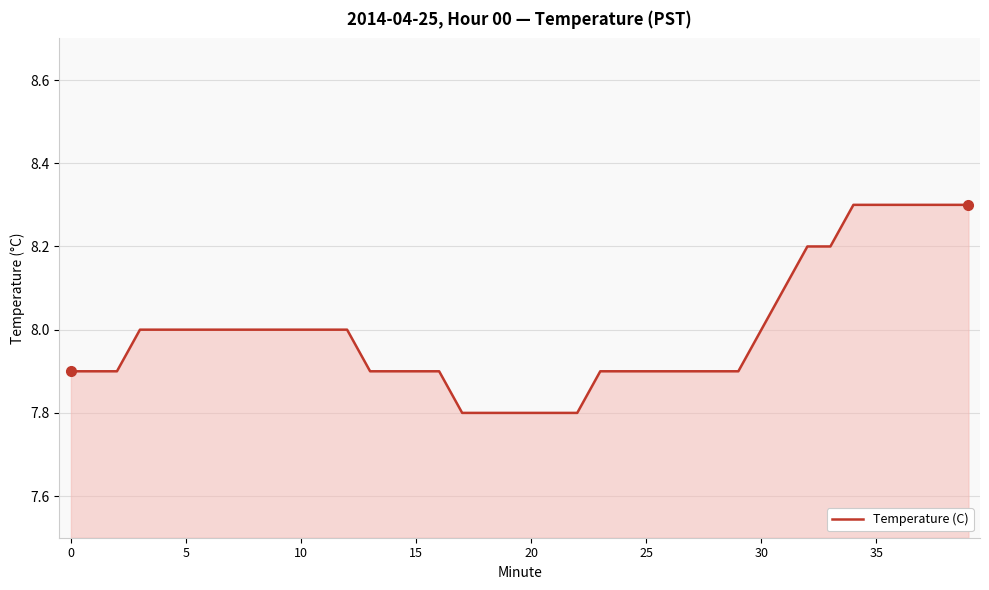

What is the difference between the maximum and minimum values?

0.5